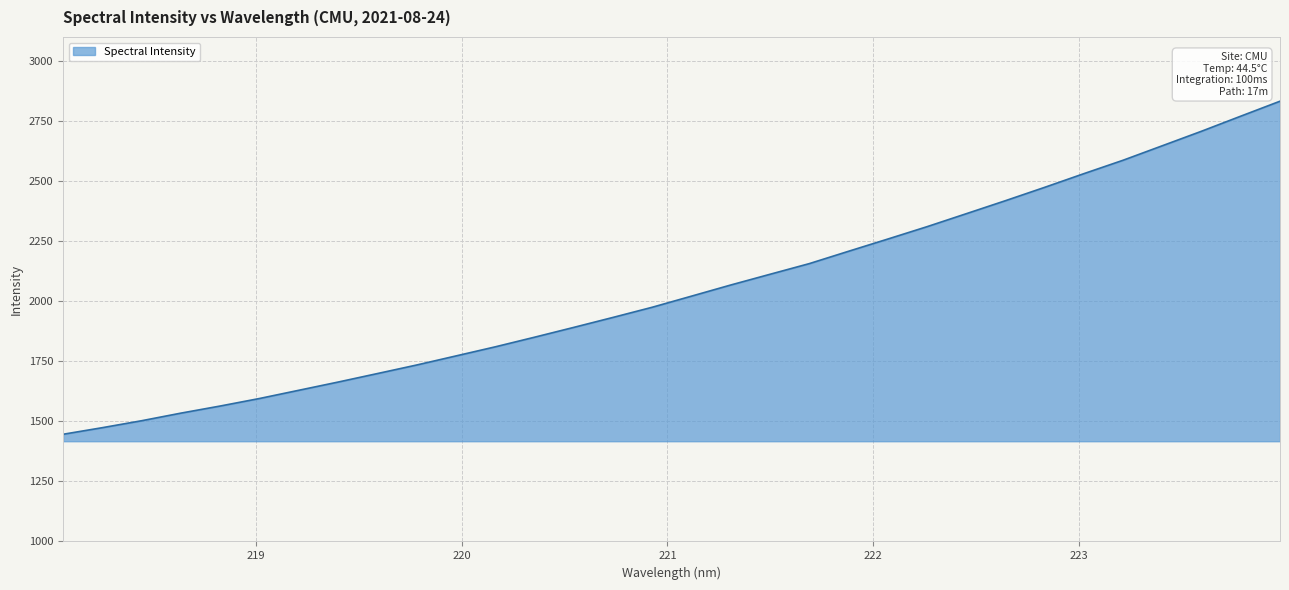

What is the maximum value shown in the chart?

2832.5